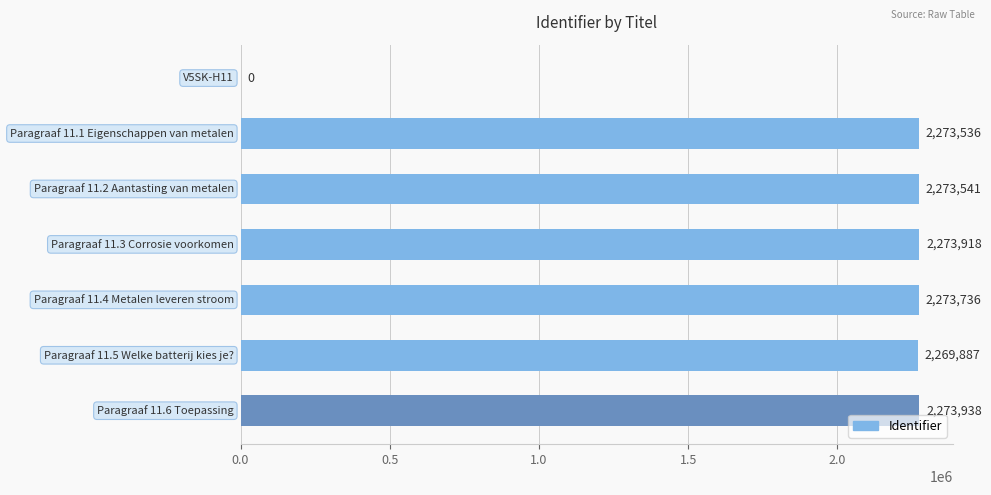

What is the maximum value shown in the chart?

2273938